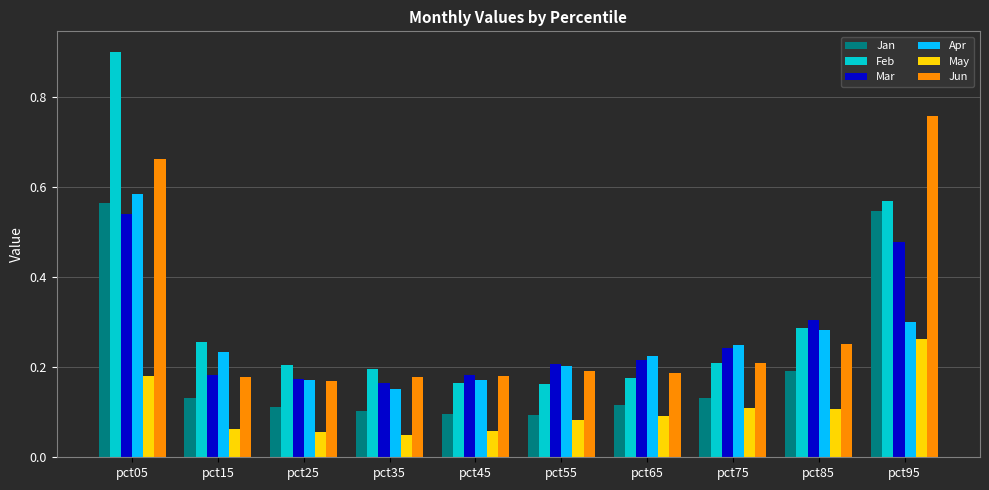

What is the sum of the Apr values at pct65 and pct35?

0.4